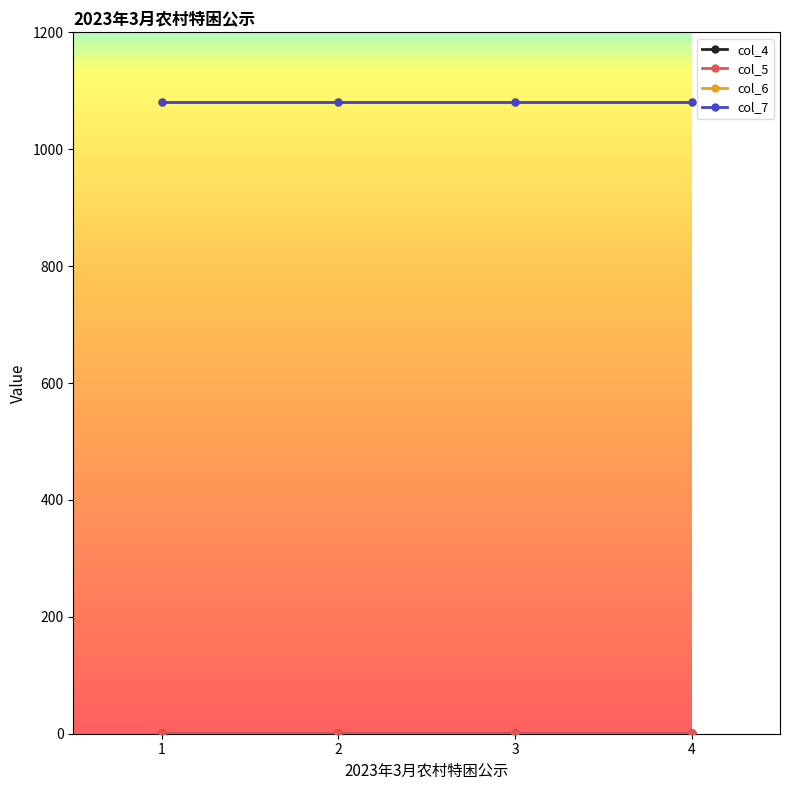

Is this an area chart (filled region under the line)?

No